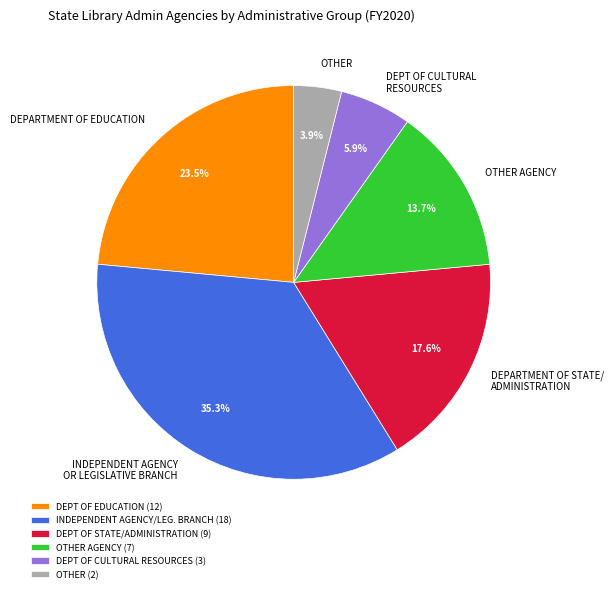

Between OTHER AGENCY and DEPT OF CULTURAL RESOURCES, which is larger?

OTHER AGENCY